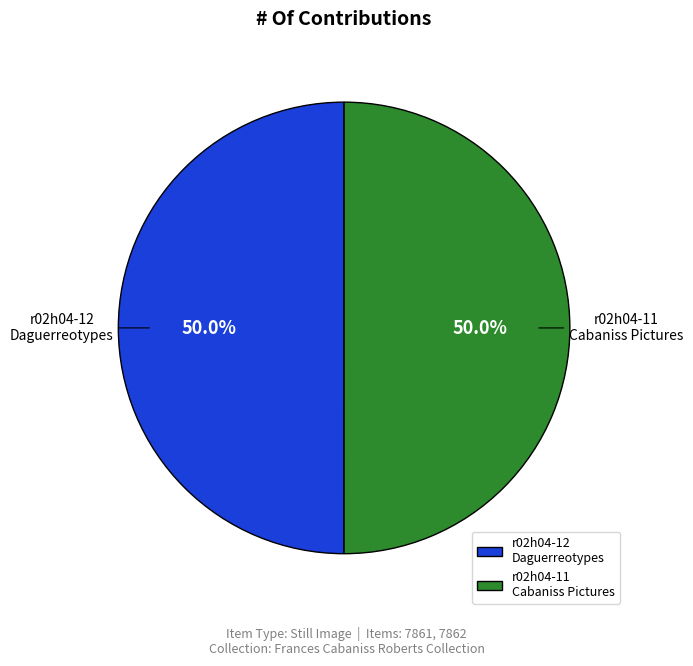

Count the number of slices in the pie.

2